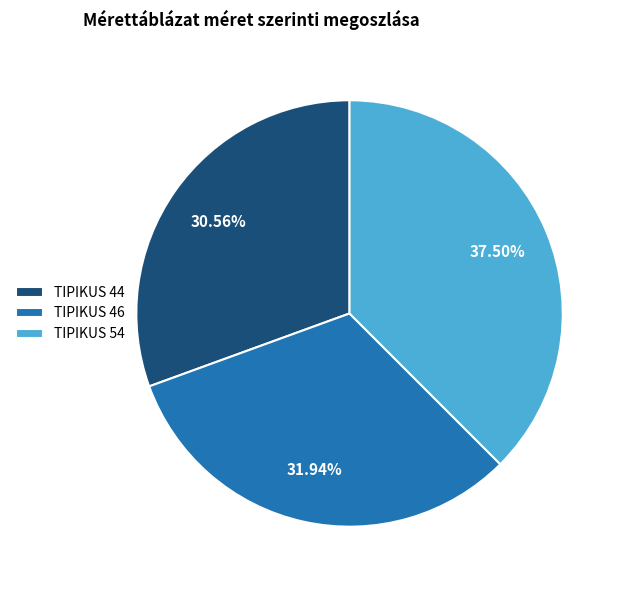

Which has a higher value, TIPIKUS 44 or TIPIKUS 54?

TIPIKUS 54